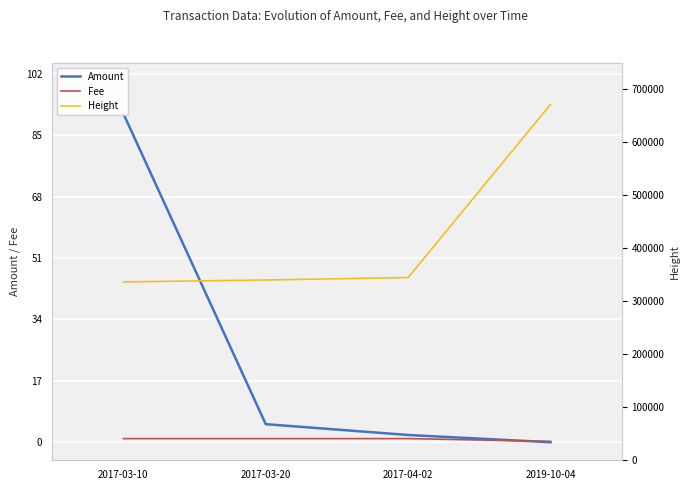

What is the total value across all series at 2017-04-02?

344998.0